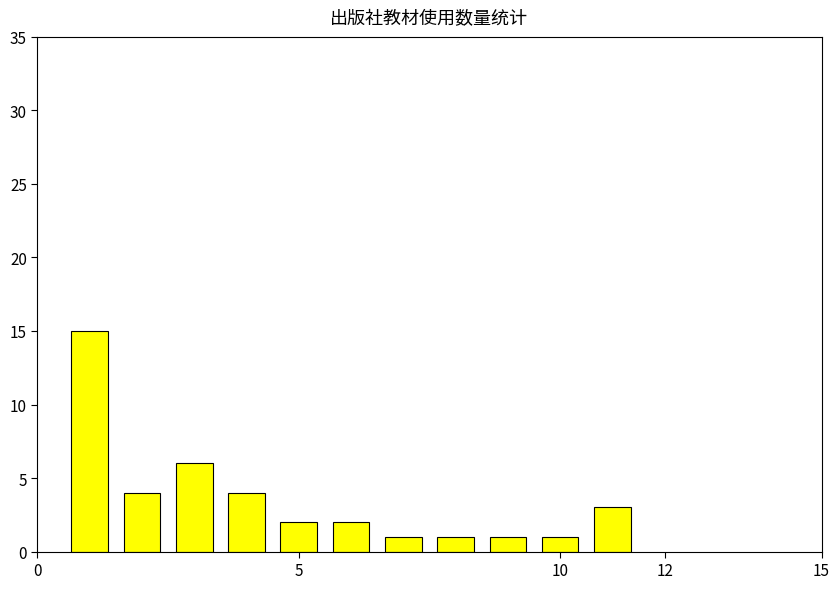

What is the minimum value shown in the chart?

1